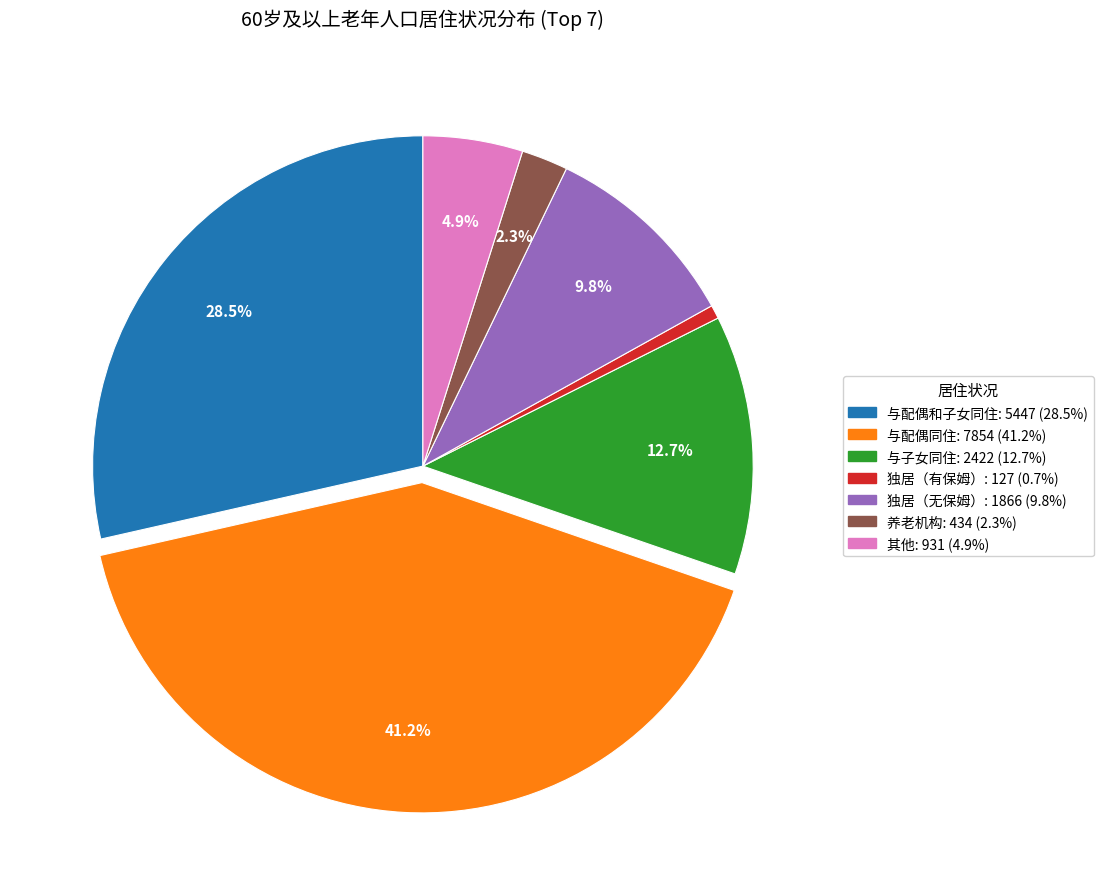

Rank the categories by value from highest to lowest.

与配偶同住, 与配偶和子女同住, 与子女同住, 独居（无保姆）, 其他, 养老机构, 独居（有保姆）